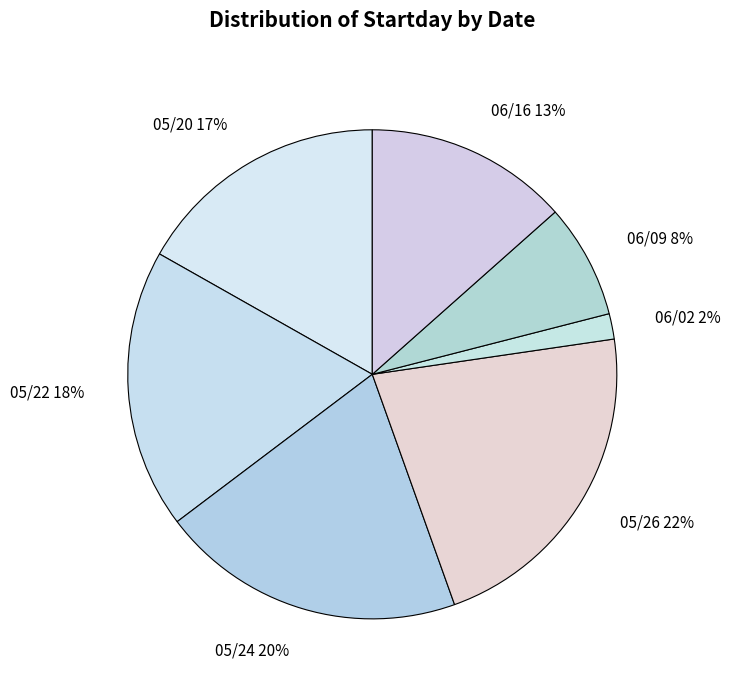

How many slices are in this pie chart?

7